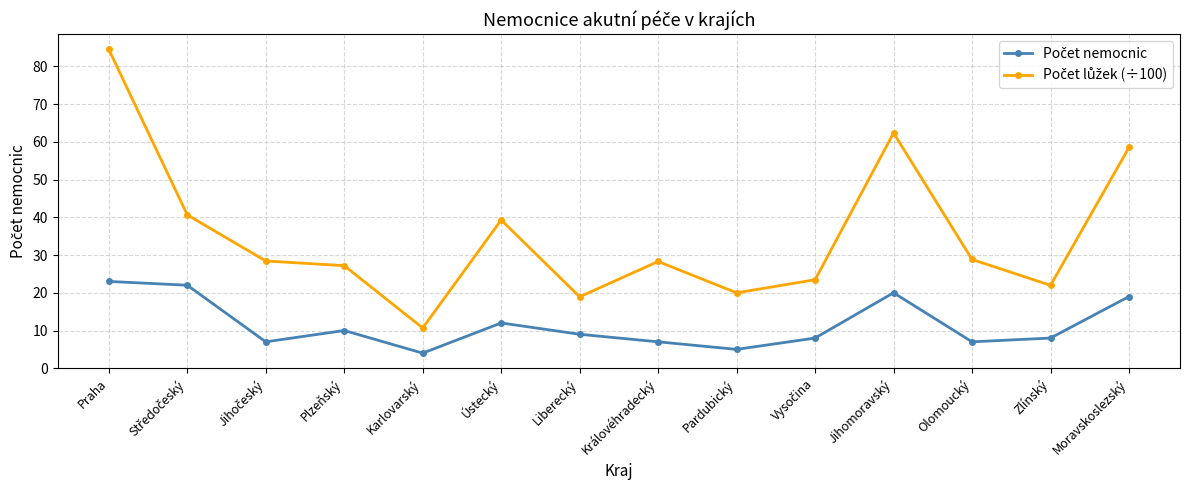

What is the spread (max minus min) of values at Karlovarský?

6.7